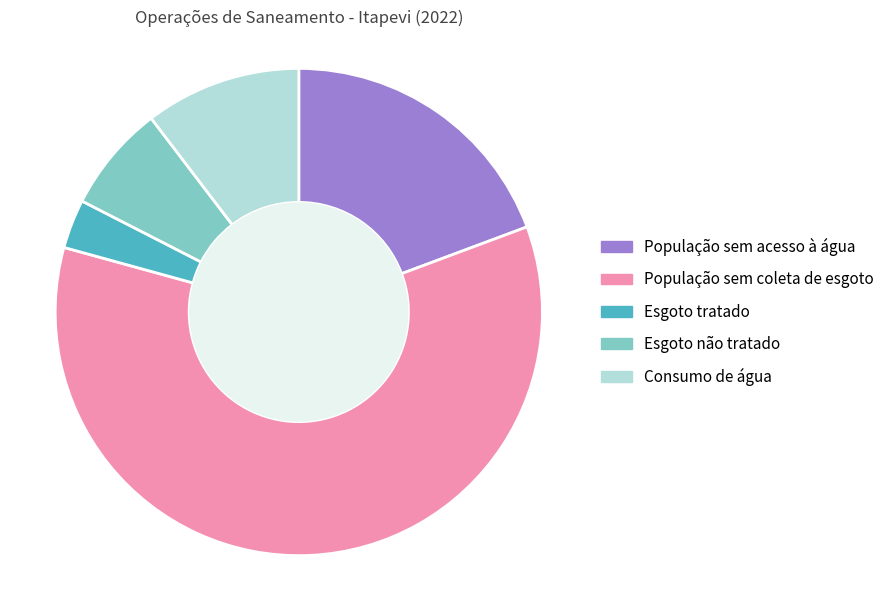

How many segments does this pie chart have?

5